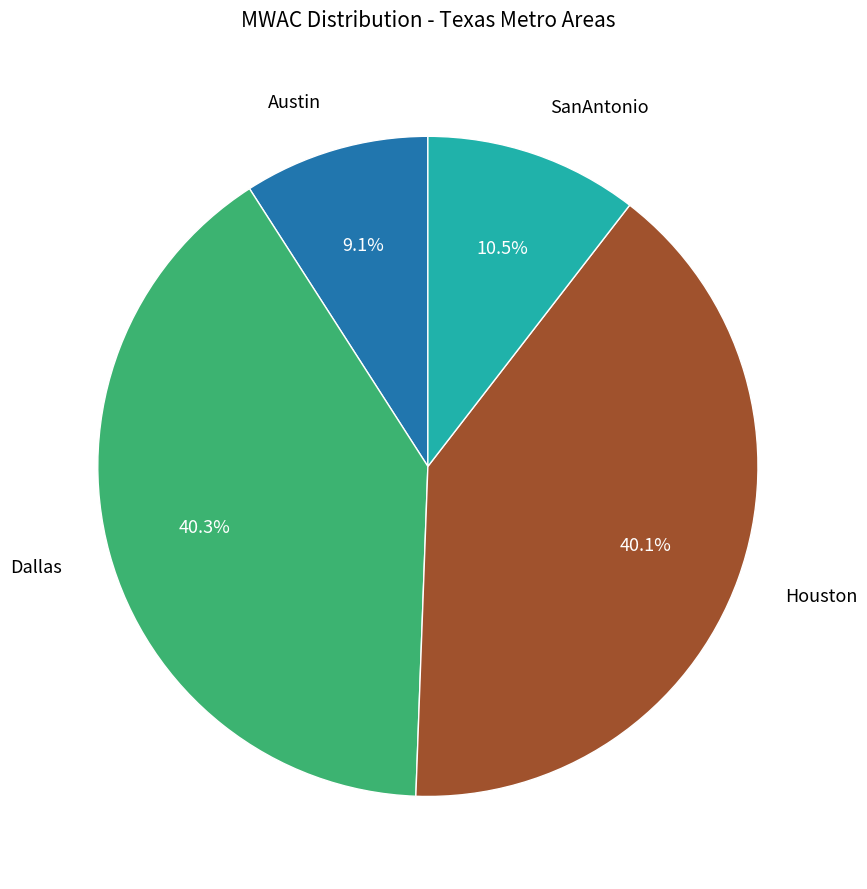

Is there a majority slice in this chart?

No